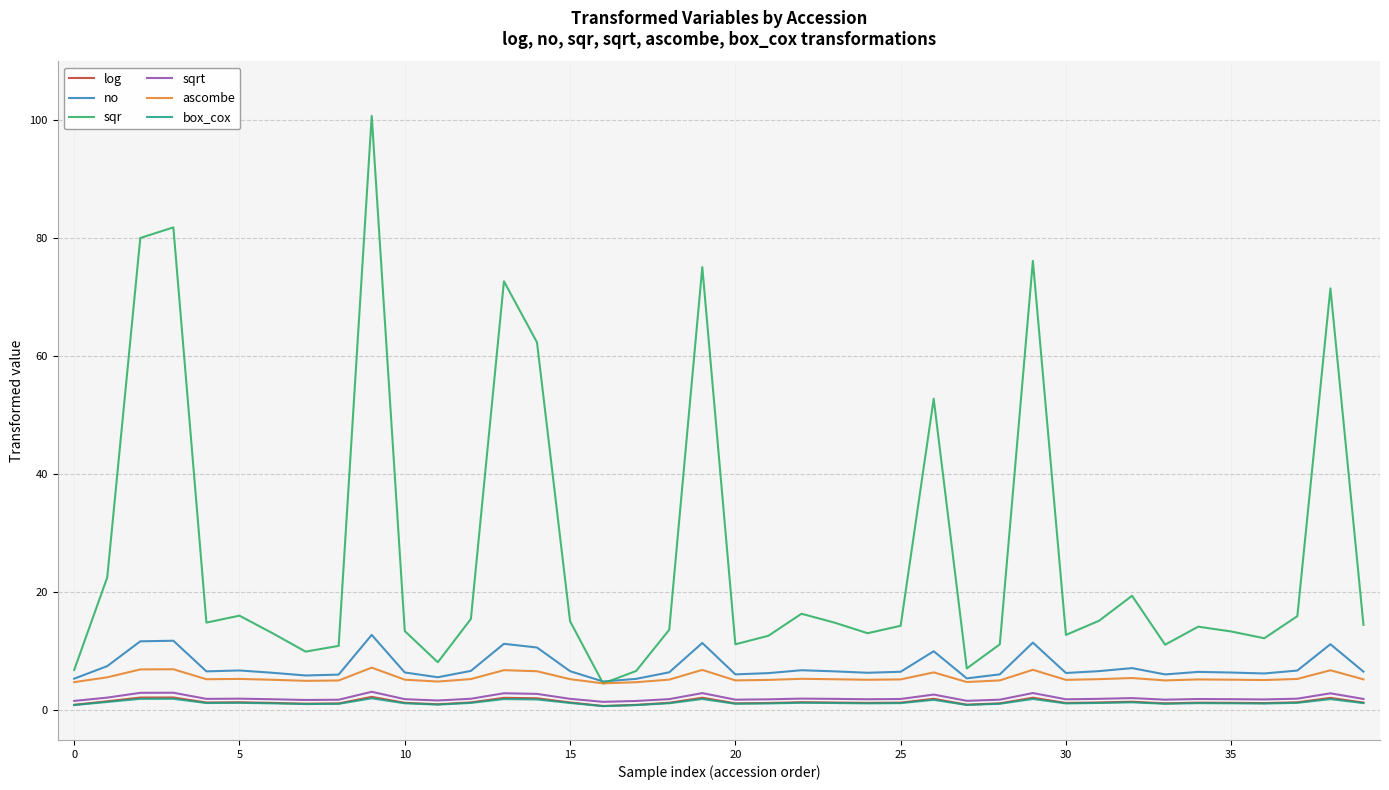

Which series has the largest total across all categories?

sqr